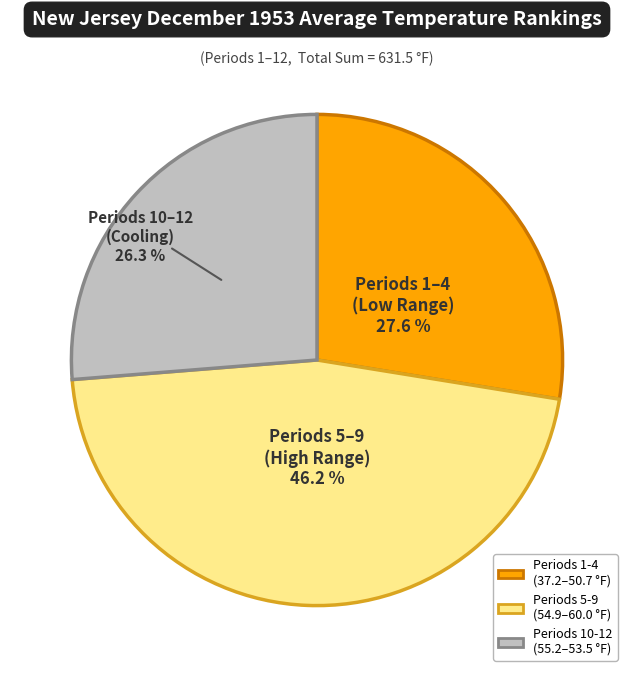

Is there a majority slice in this chart?

No